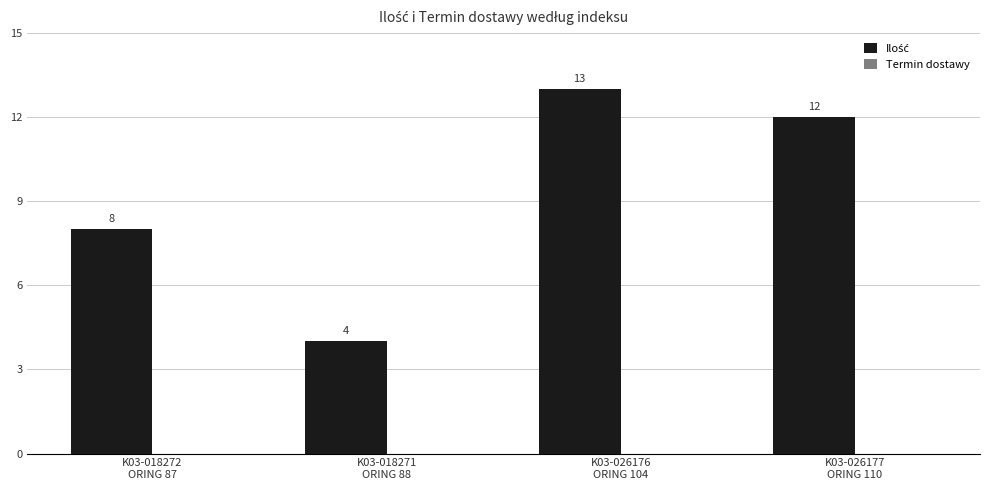

What is the difference between the second highest and second lowest values?

4